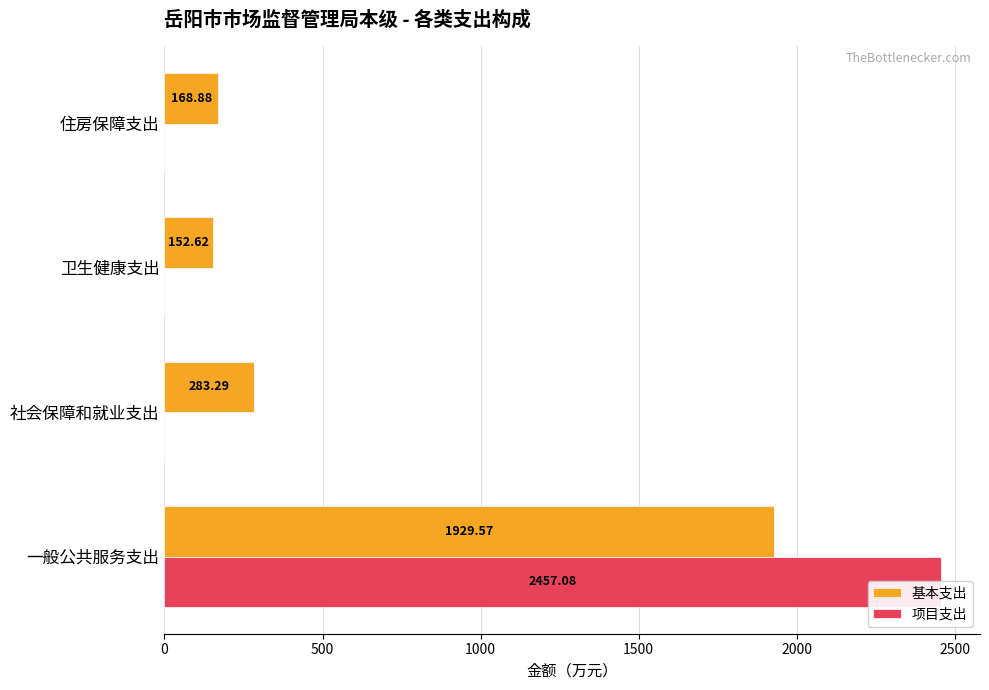

At how many categories does at least one series exceed 542?

1